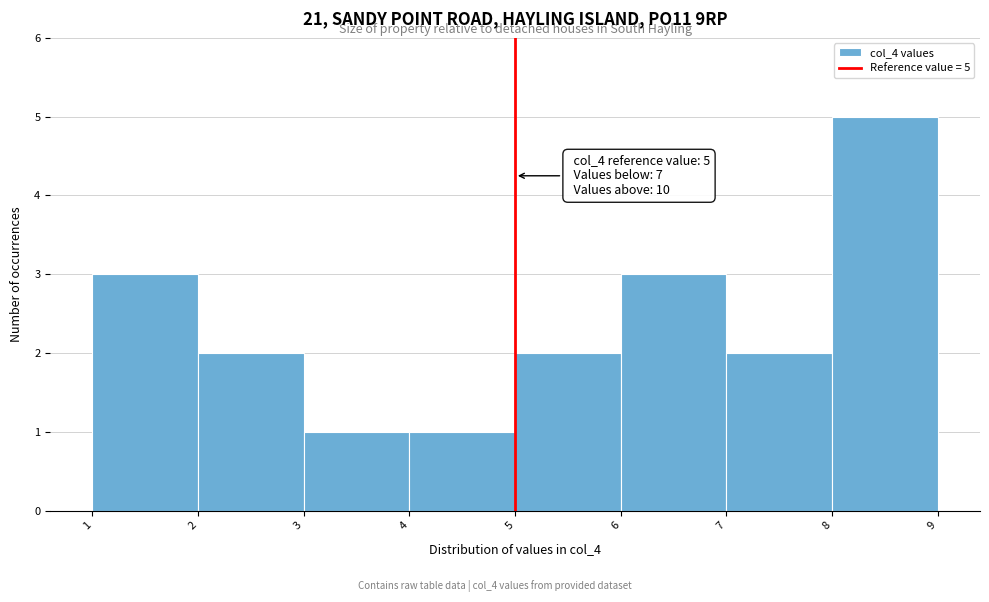

Over which range of the x-axis is the bar tallest?

8 to 9